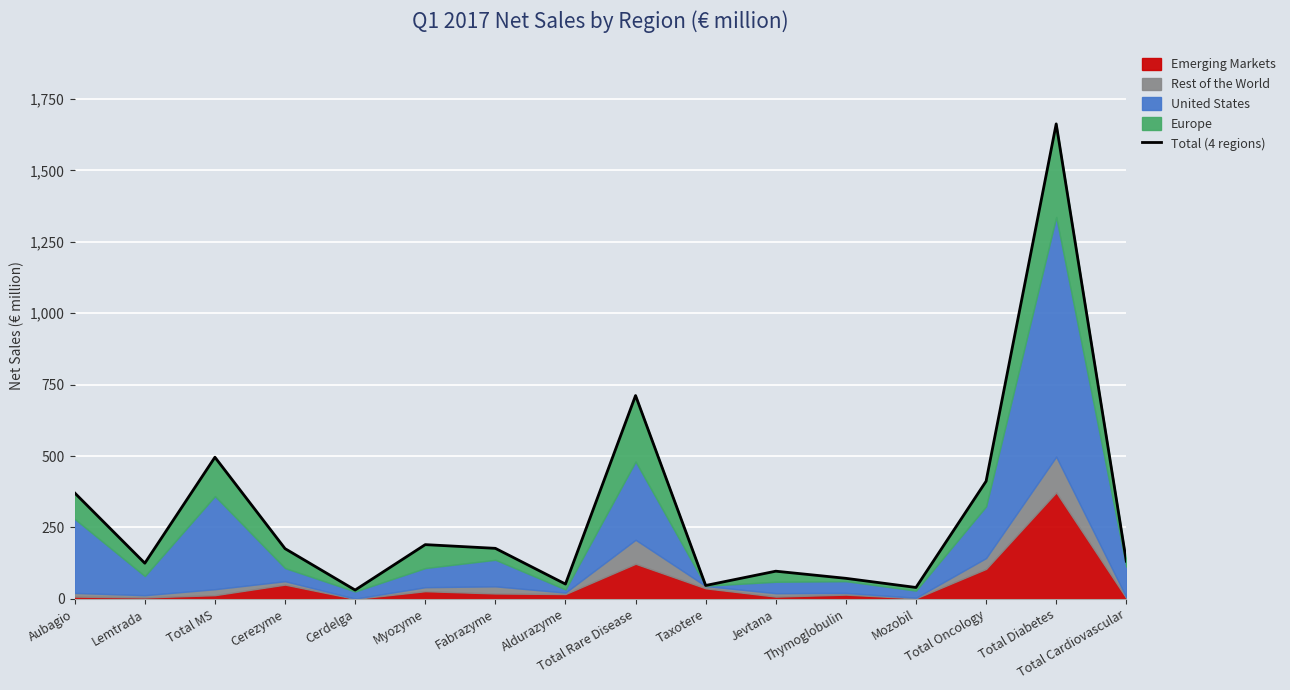

How many interior local peaks (higher than both neighbors) does the data have?

5